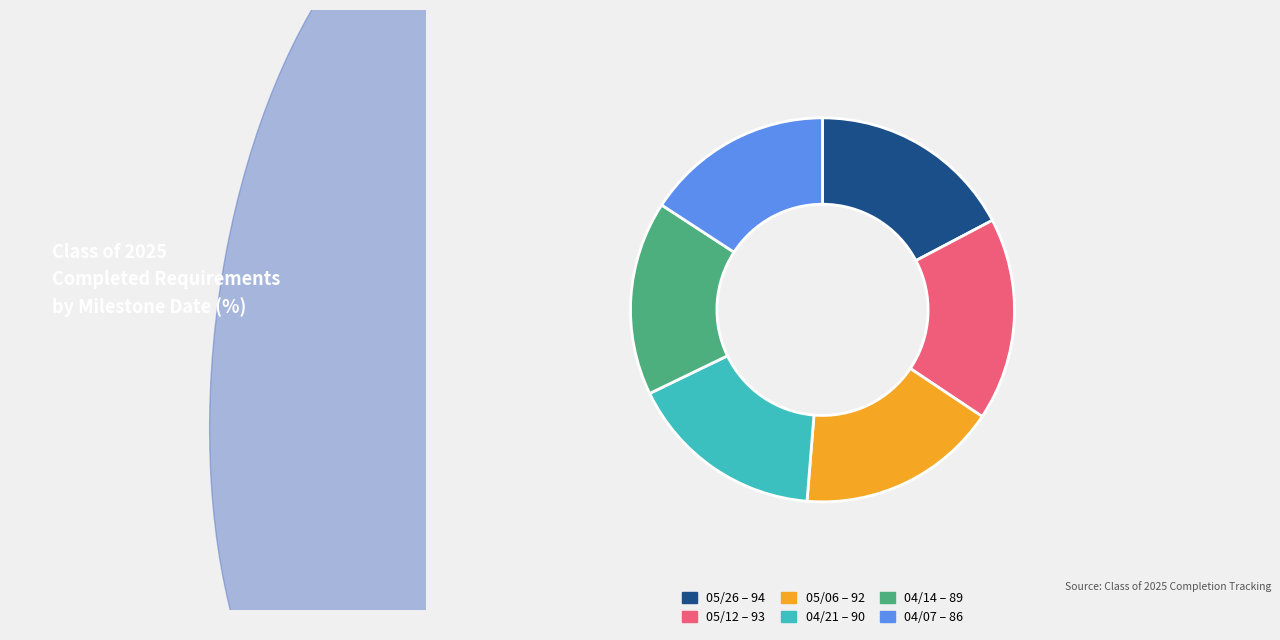

Does any single category account for the majority?

No